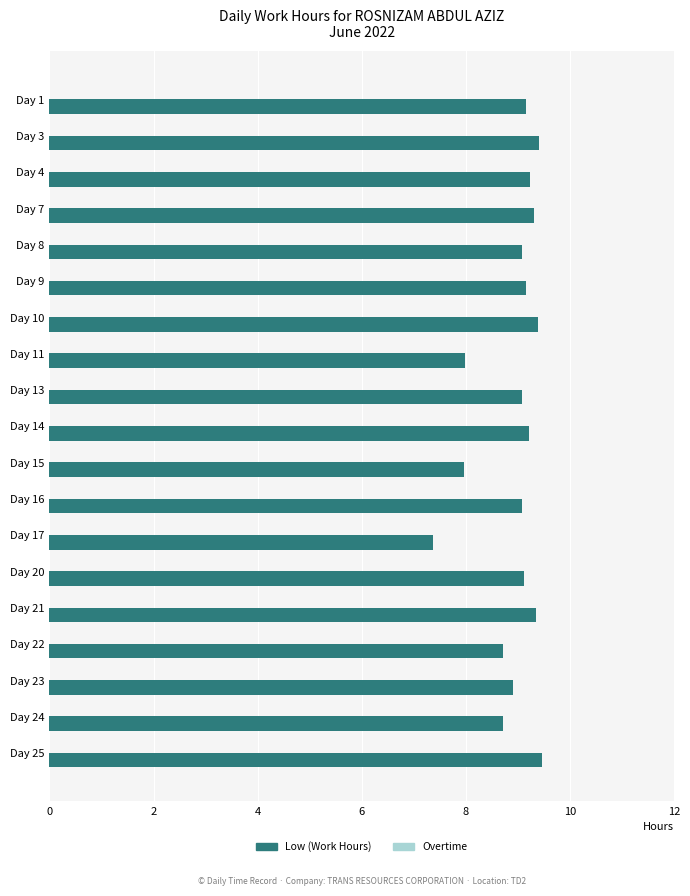

True or false: the data shows 9.1 at Day 8.

True